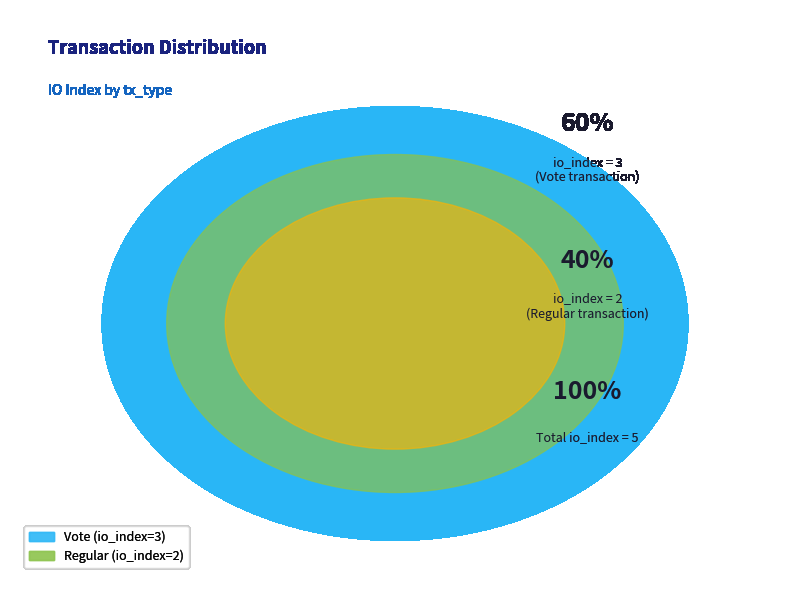

True or false: Regular accounts for 52% of the total.

False